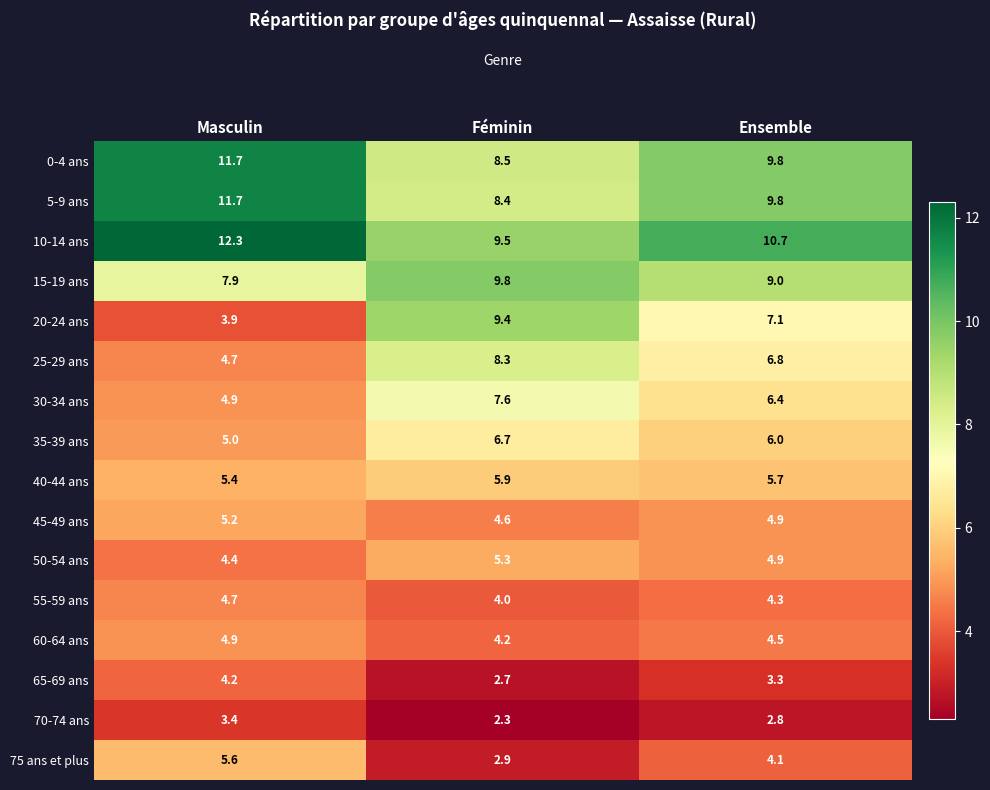

At which category does the chart reach its minimum across all series?

Féminin